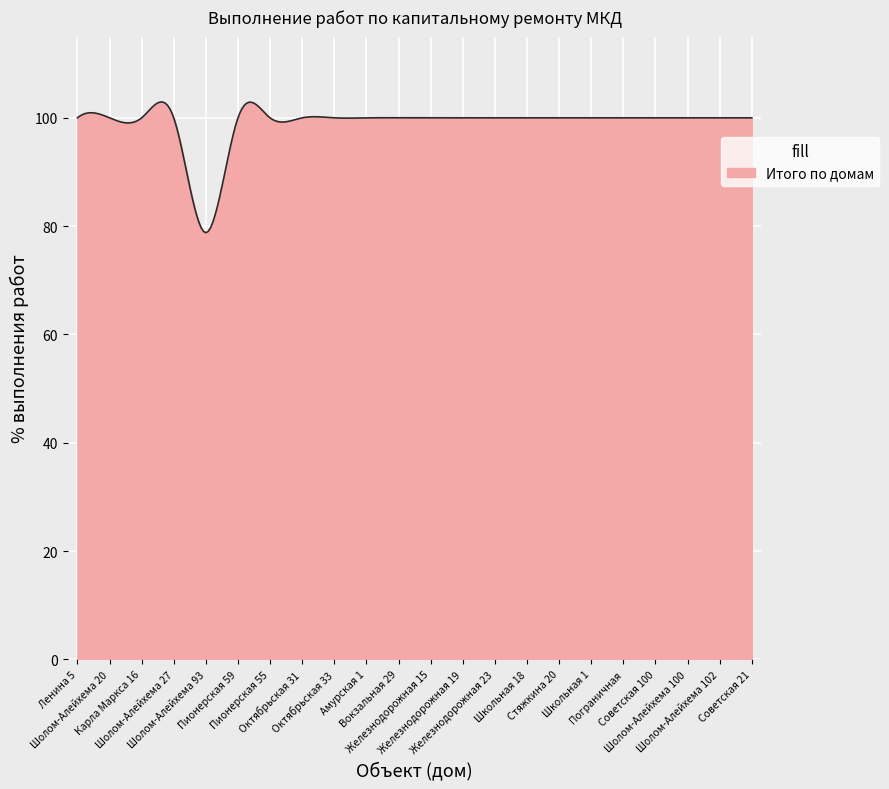

Does the chart display data point markers on the line(s)?

No